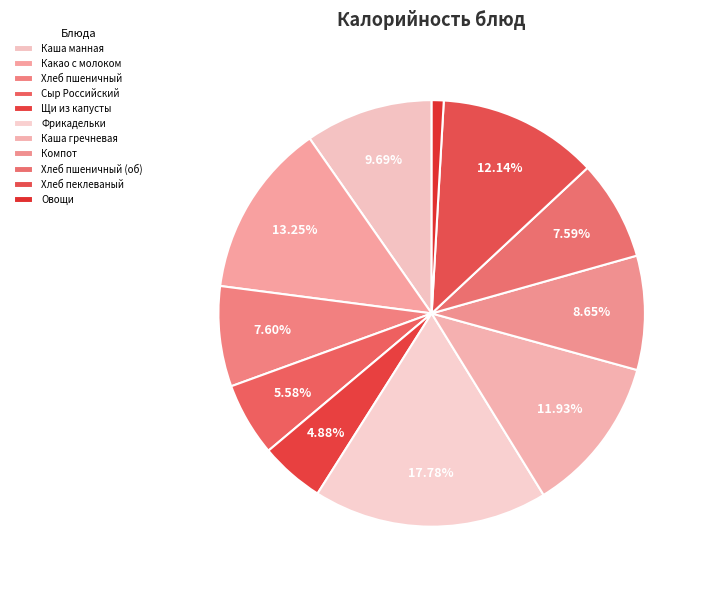

Which category has the smallest portion of the pie?

Овощи